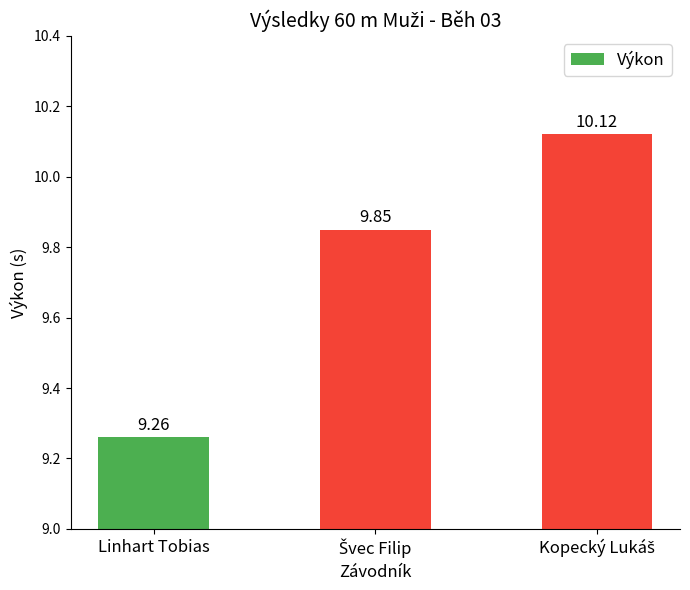

What is the value of the 1st bar from the left?

9.3